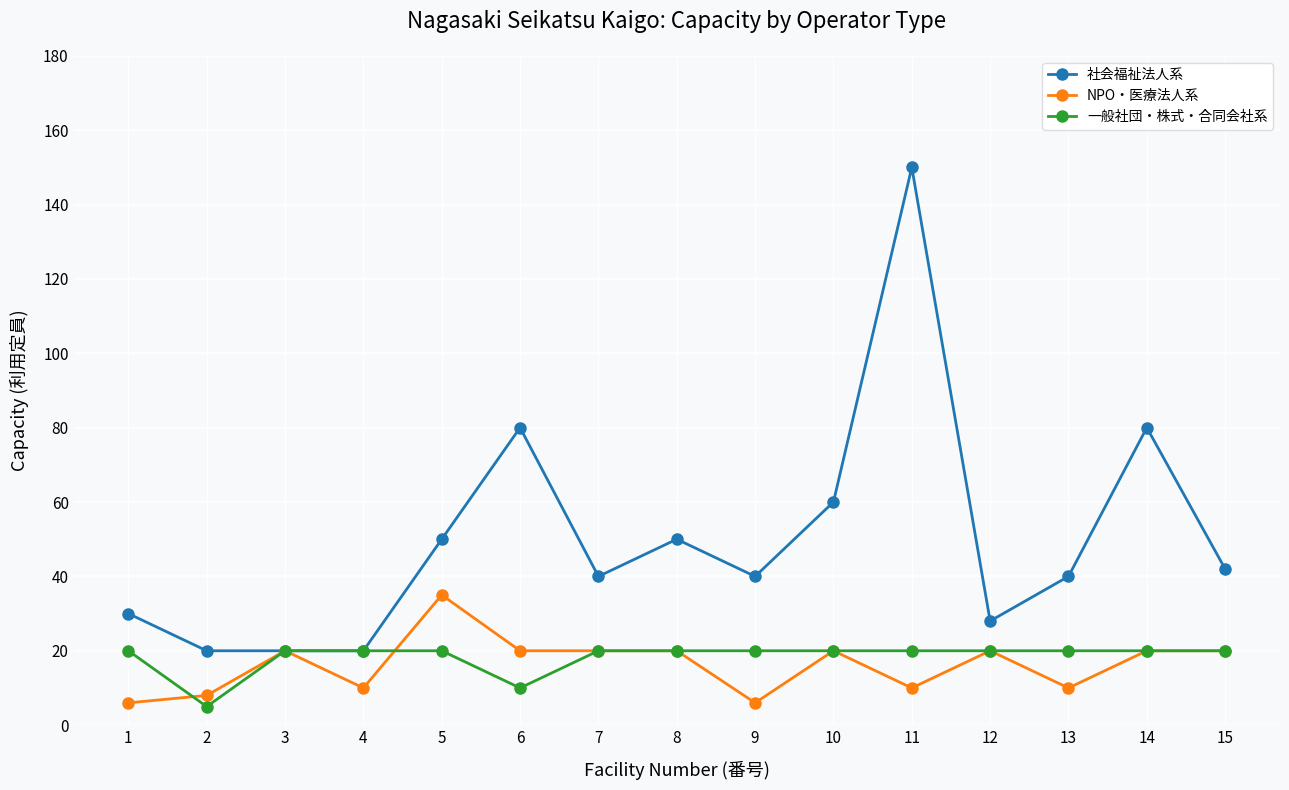

Is it true that 社会福祉法人系 equals 11 at 2?

False